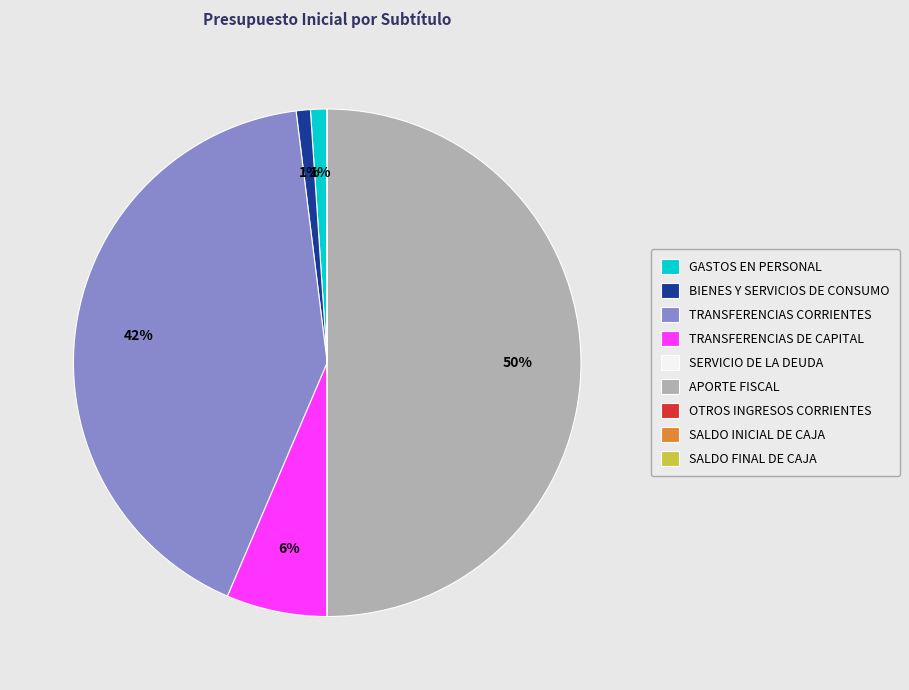

To the nearest percent, what is the difference between the largest and smallest slice percentages?

50%